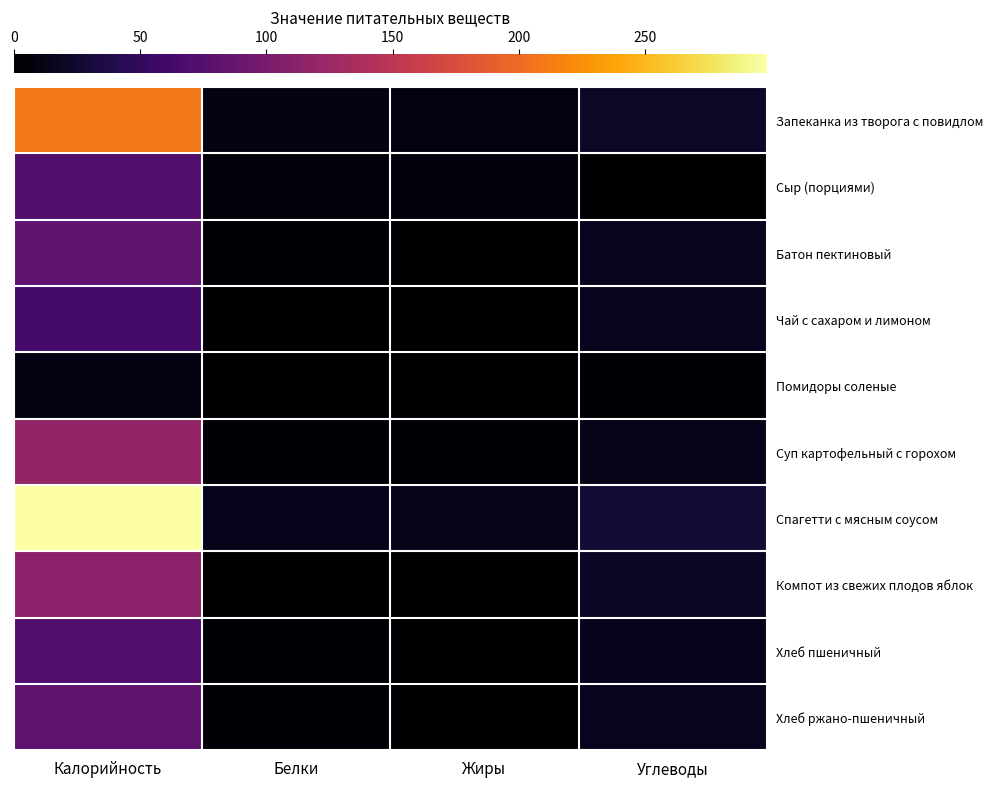

How many data points does each series have?

4